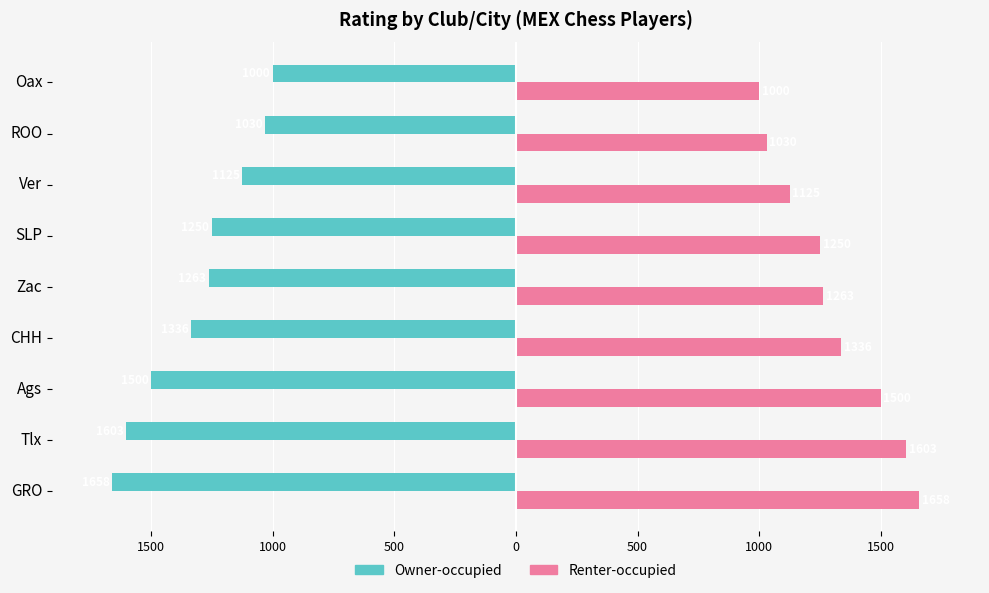

What are all the series names shown in the legend?

Owner-occupied, Renter-occupied